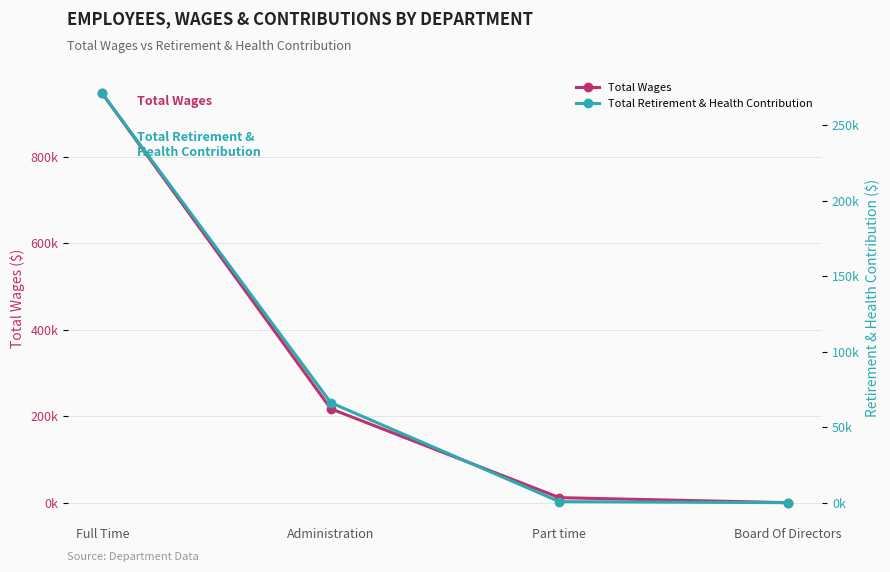

What is the value of the Total Wages point at the 2nd from the left?

217073